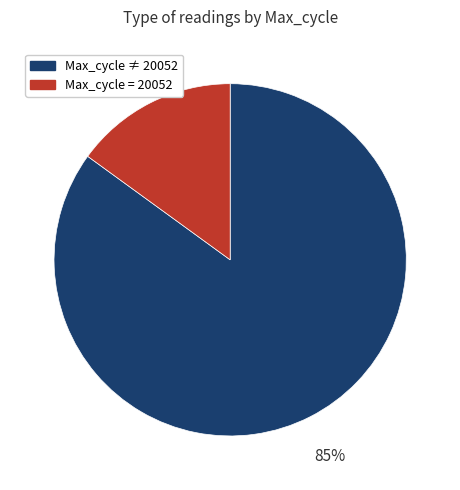

Is there a majority slice in this chart?

Yes